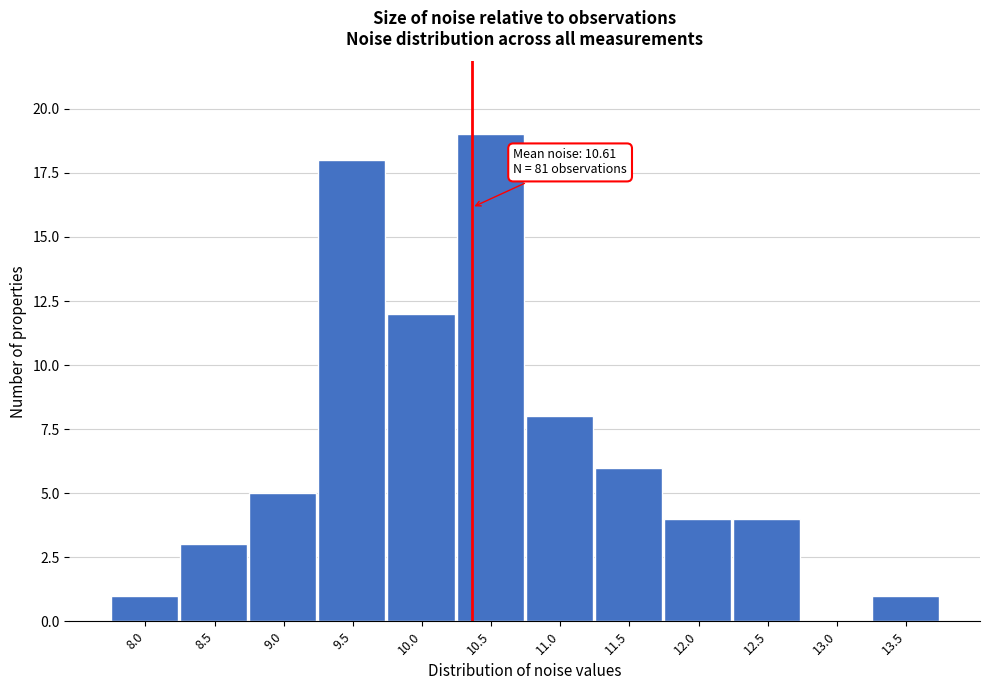

Reading left to right, what are all the values shown in this chart?

8.0=1	8.5=3	9.0=5	9.5=18	10.0=12	10.5=19	11.0=8	11.5=6	12.0=4	12.5=4	13.0=0	13.5=1